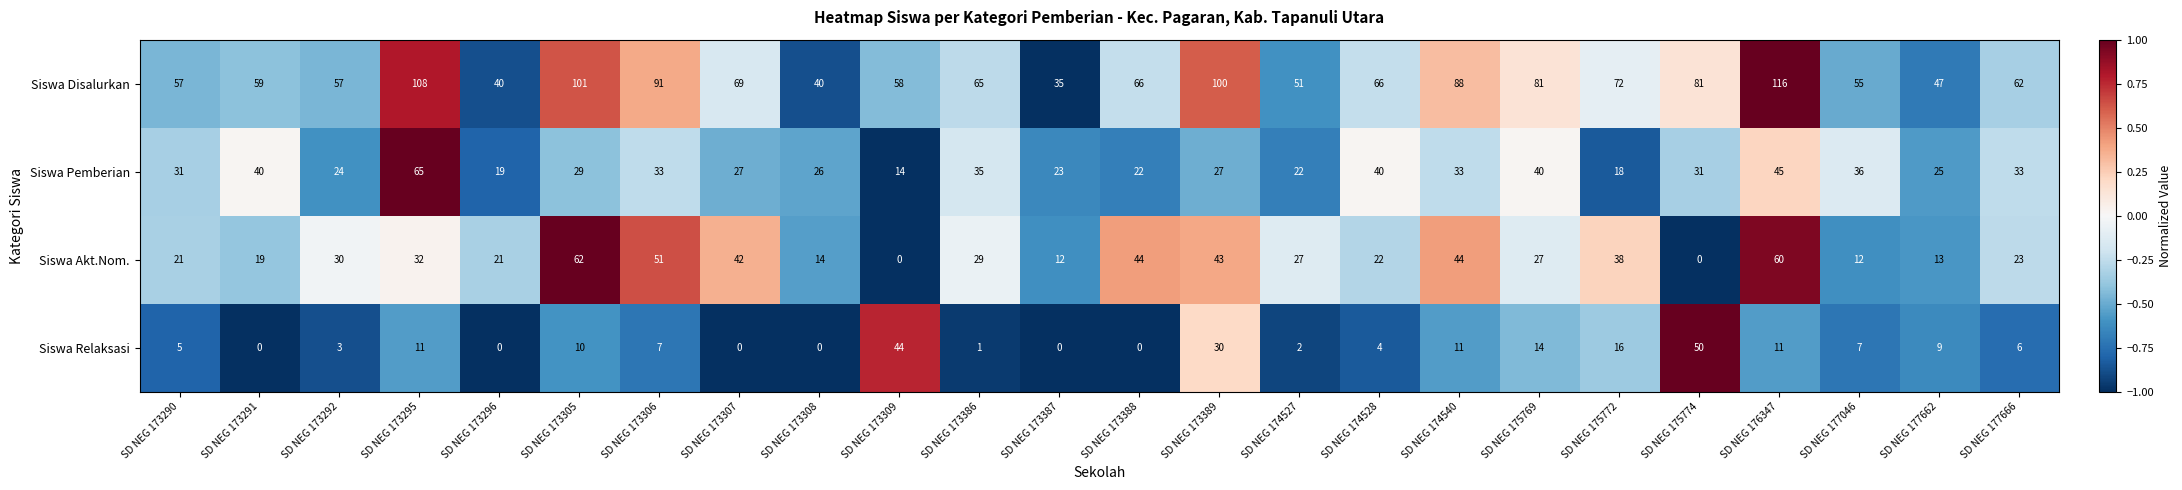

At which label does Siswa Disalurkan first exceed 66?

SD NEG 173295